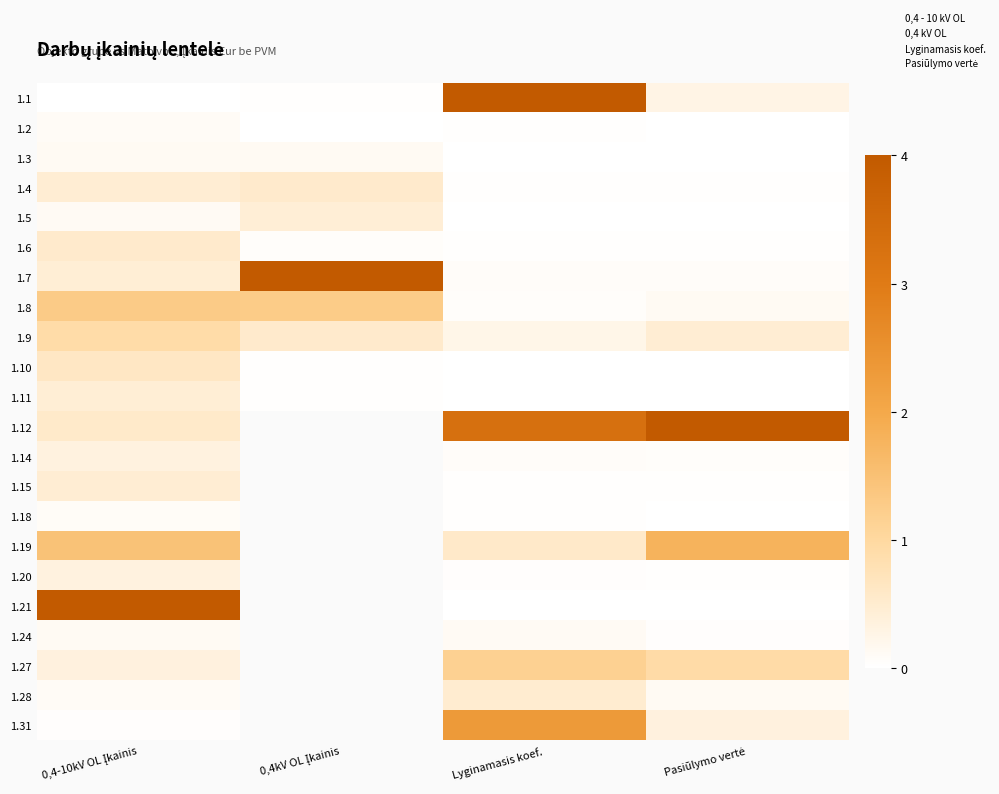

At Pasiūlymo vertė, list the series in order from smallest to largest.

1.10, 1.5, 1.3, 1.21, 1.11, 1.2, 1.18, 1.15, 1.20, 1.6, 1.4, 1.24, 1.14, 1.7, 1.28, 1.8, 1.1, 1.31, 1.9, 1.27, 1.19, 1.12